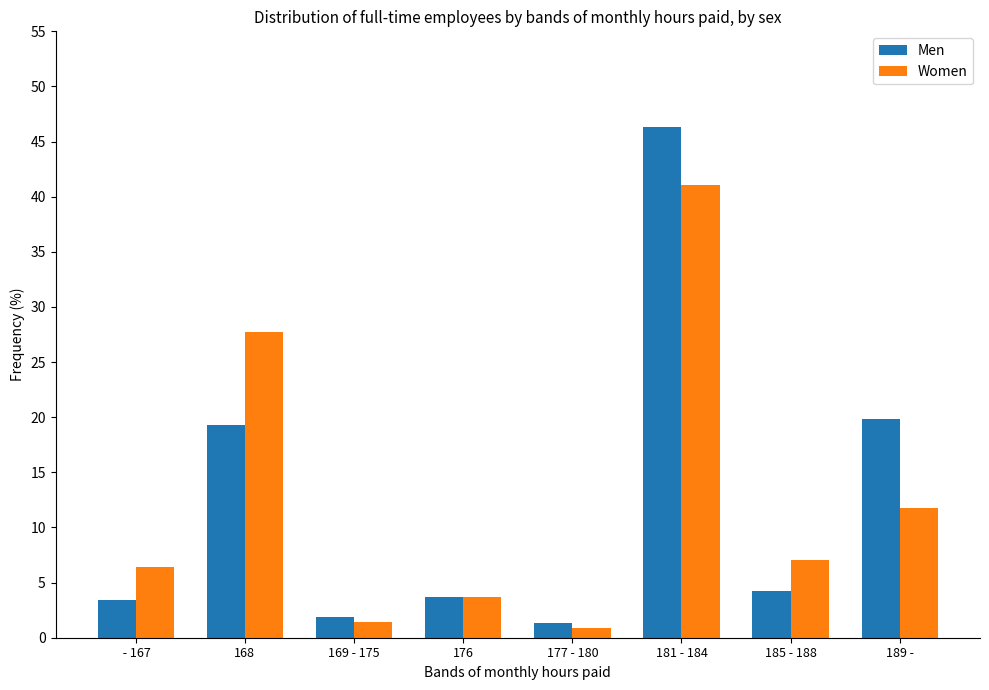

How many groups of bars are there?

8